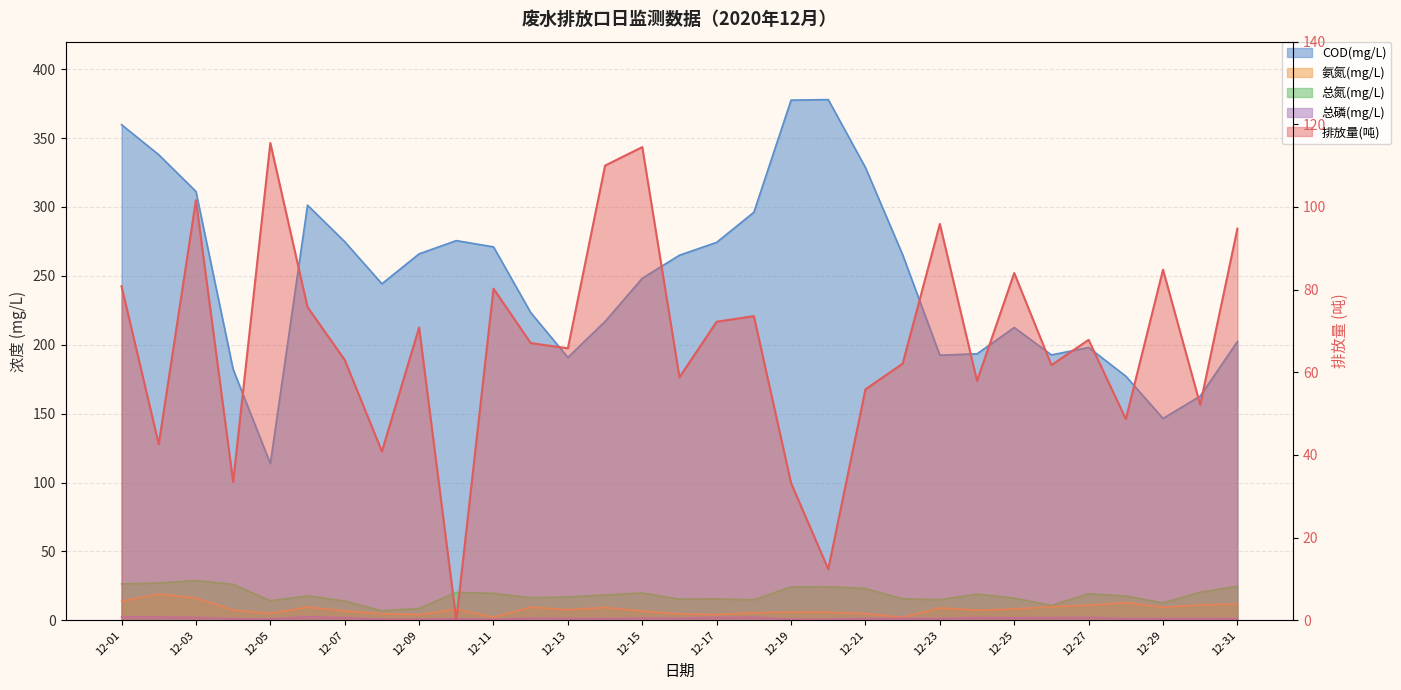

Rank the series by their maximum value, from lowest to highest.

总磷(mg/L), 氨氮(mg/L), 总氮(mg/L), 排放量(吨), COD(mg/L)